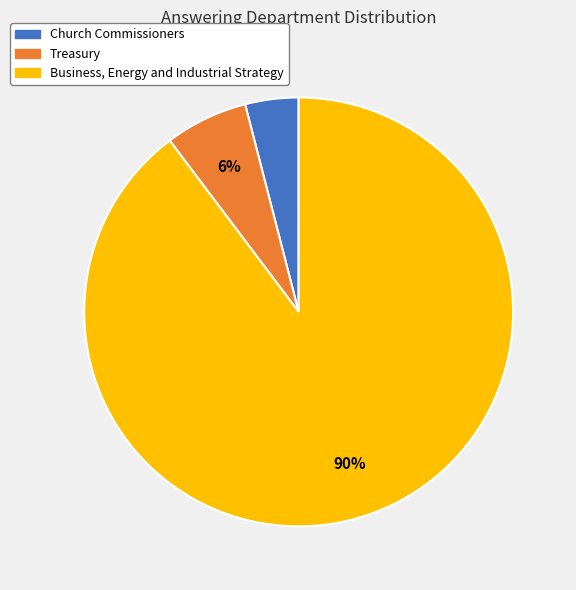

Which slice is the largest?

Business, Energy and Industrial Strategy